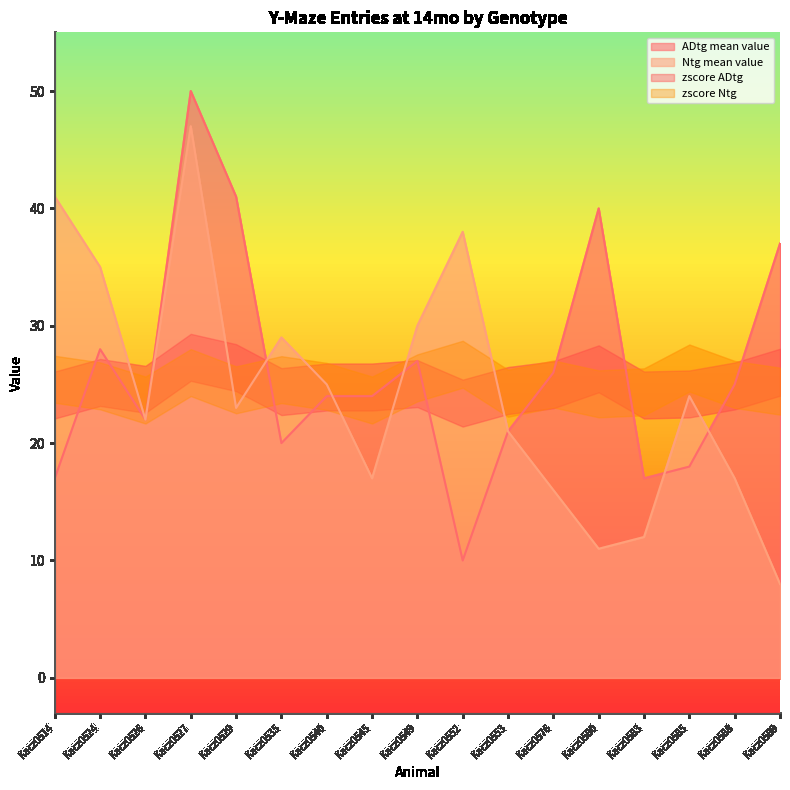

The value of Ntg mean value at Kacz0583 is 6. True or false?

False